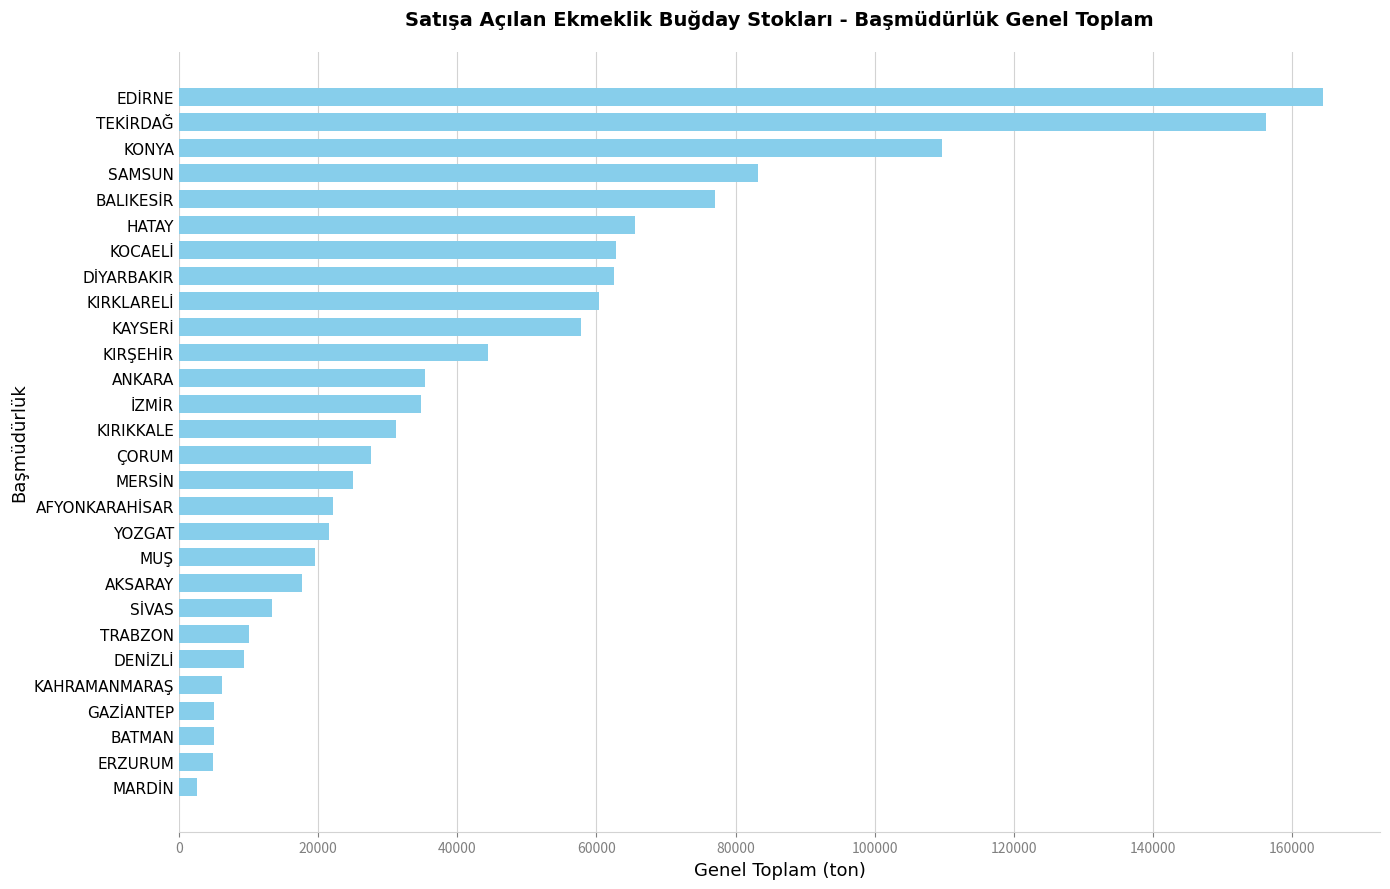

True or false: the data shows 4858 at ERZURUM.

True